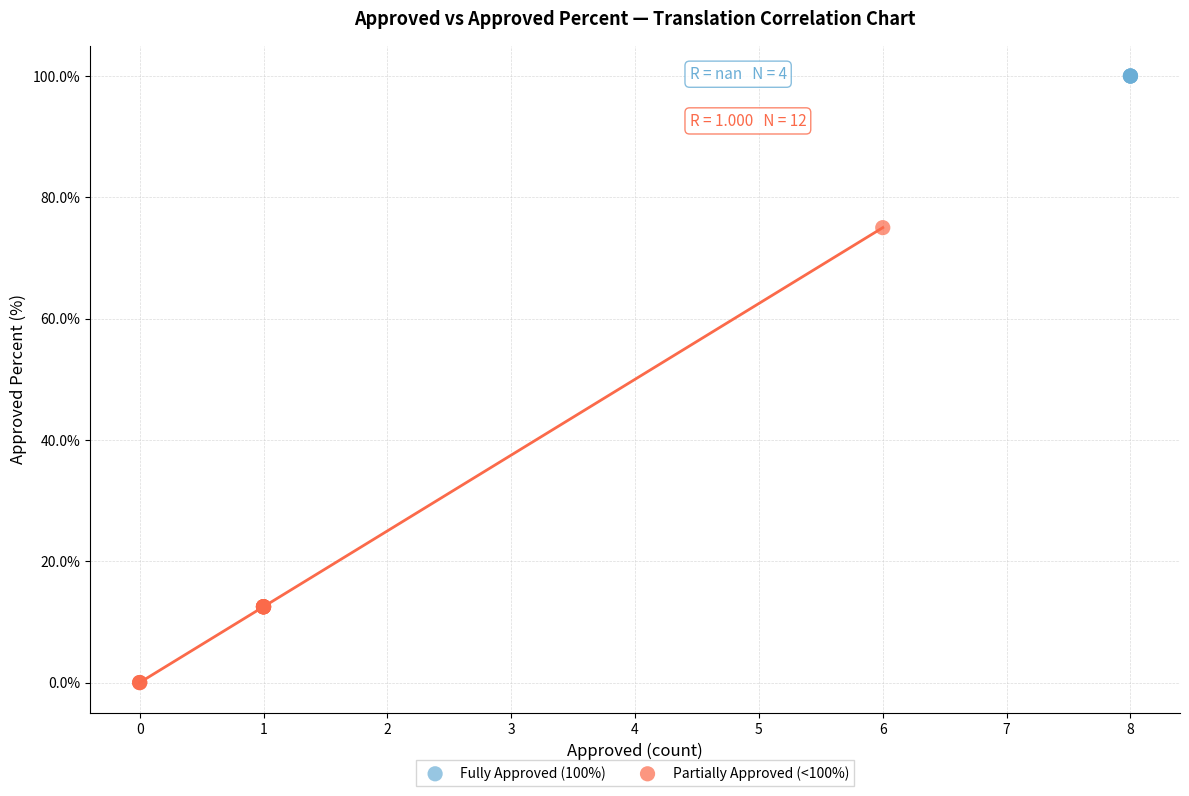

Which series contains the highest Y value?

Fully Approved (100%)